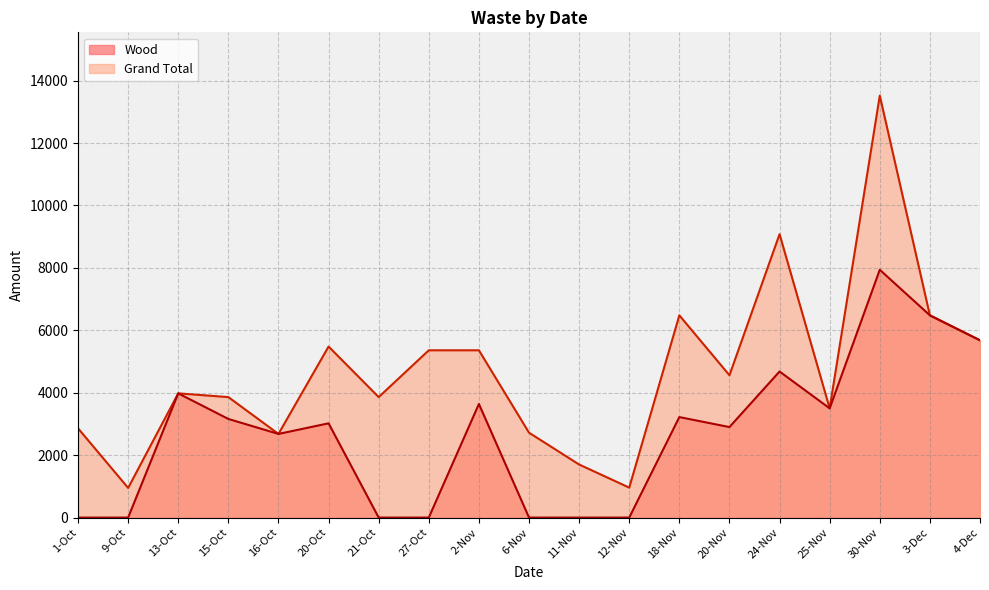

Reading right to left, extract all data points from this chart.

Grand Total: 5680	6480	13520	3500	9080	4560	6480	960	1700	2720	5360	5360	3860	5480	2680	3860	3980	950	2860
Wood: 5680	6480	7940	3500	4680	2900	3220	0	0	0	3640	0	0	3020	2680	3160	3980	0	0